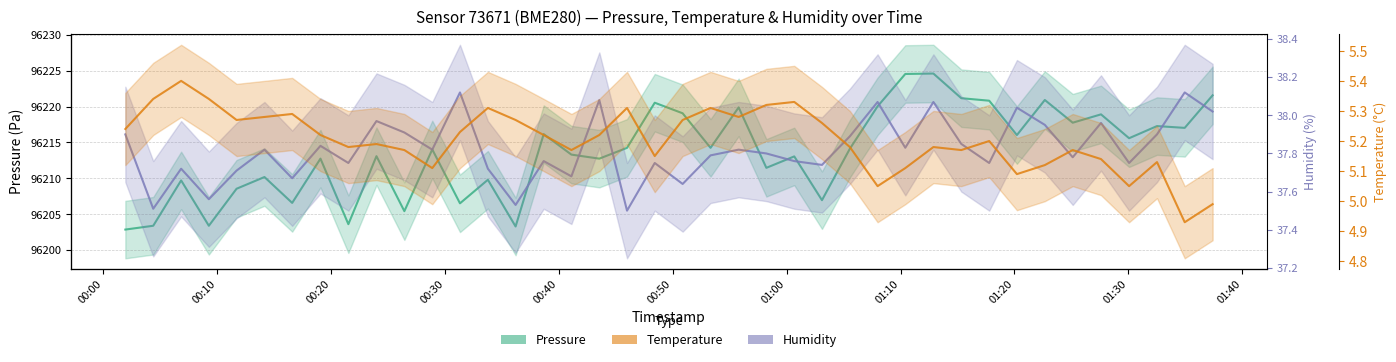

Is this an area chart (filled region under the line)?

No